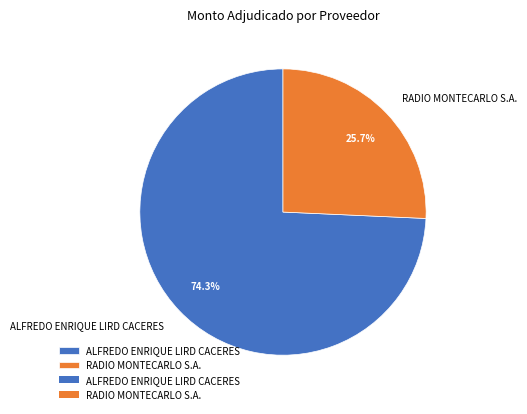

Is there any slice that represents more than half of the pie?

Yes